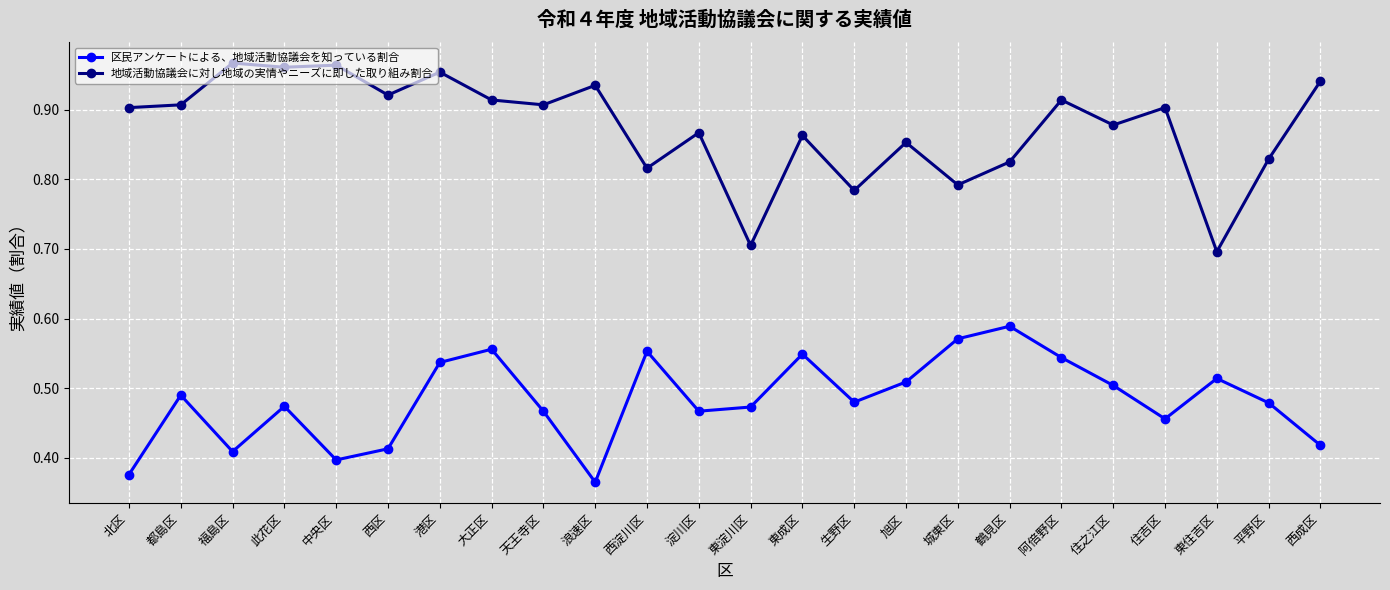

At which label is 区民アンケートによる、地域活動協議会を知っている割合 closest to 0?

浪速区